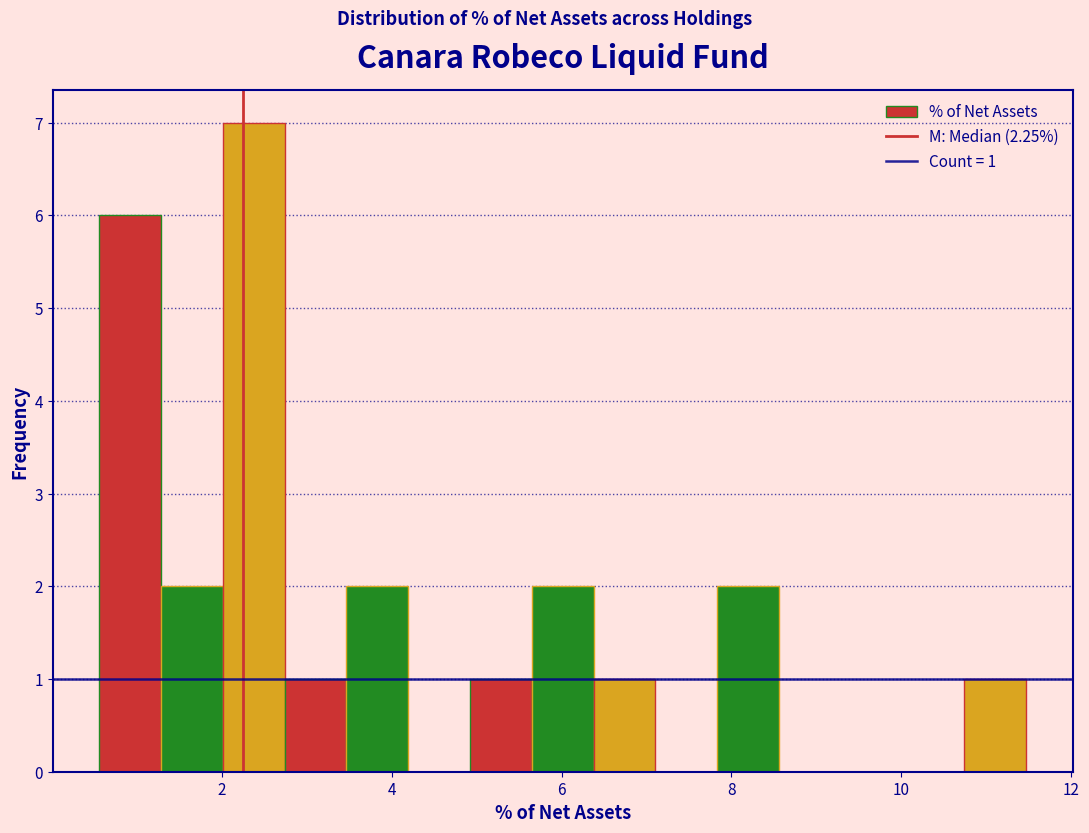

Read against the x-axis, roughly where is the centre of the tallest bar?

2.4